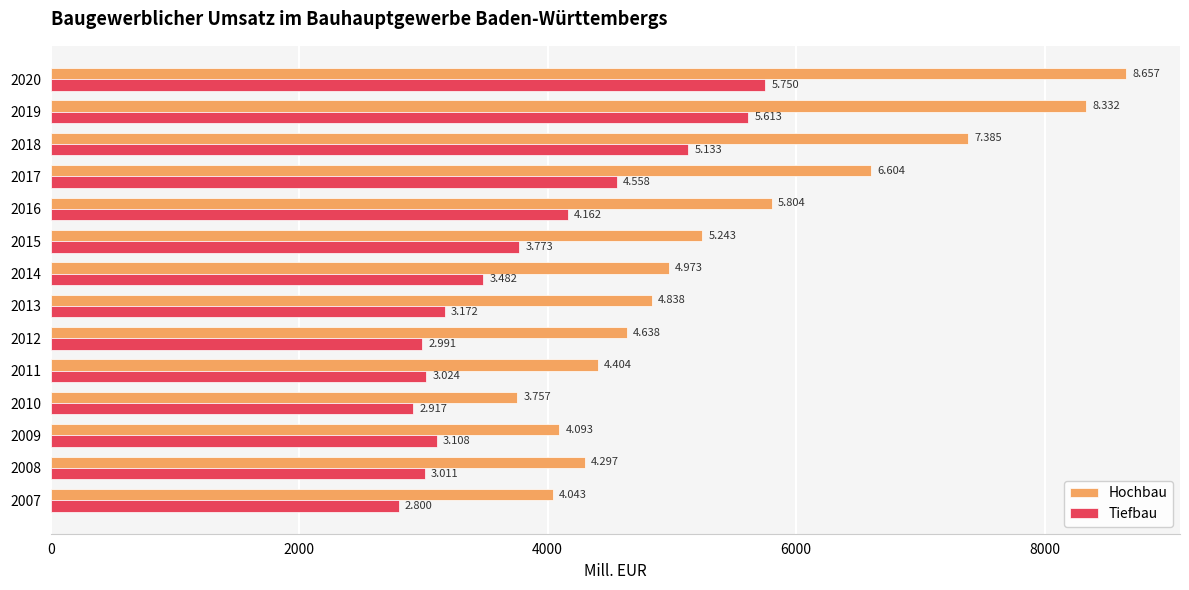

What is the difference between the maximum and second lowest values in the Tiefbau series?

2833